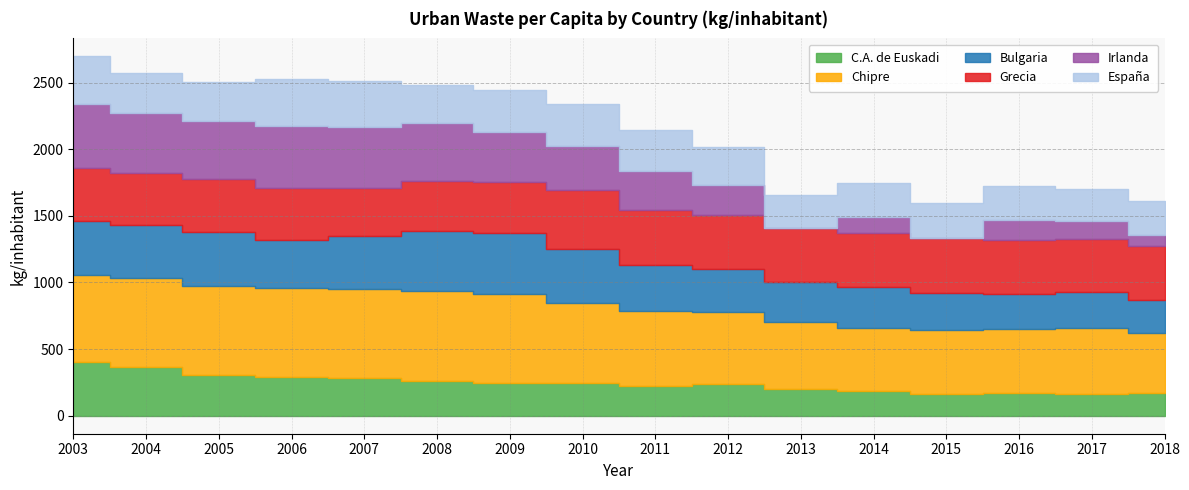

What is the difference between the highest and lowest values at 2005?

375.0